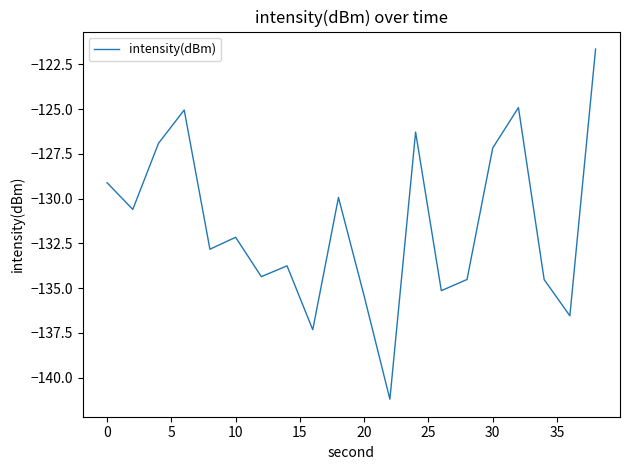

What is the difference between the maximum and minimum values?

19.6